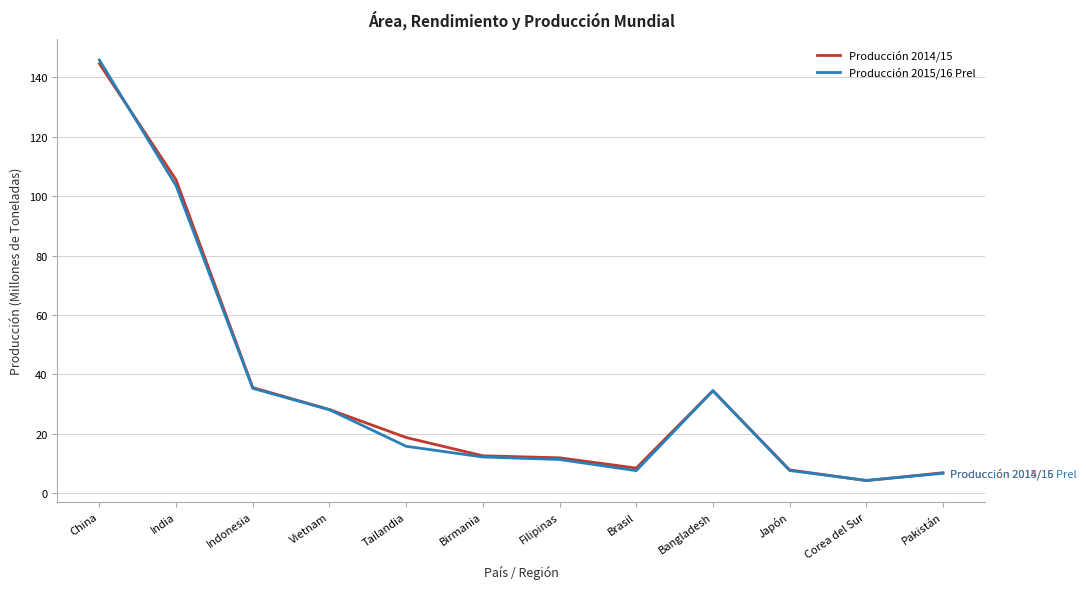

At which category does the chart reach its peak across all series?

China